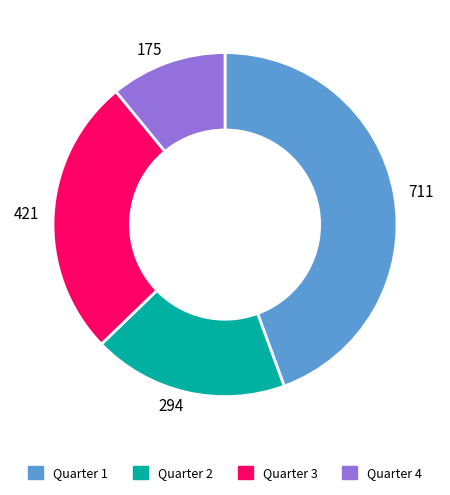

Which has a higher value, 294 or 175?

294